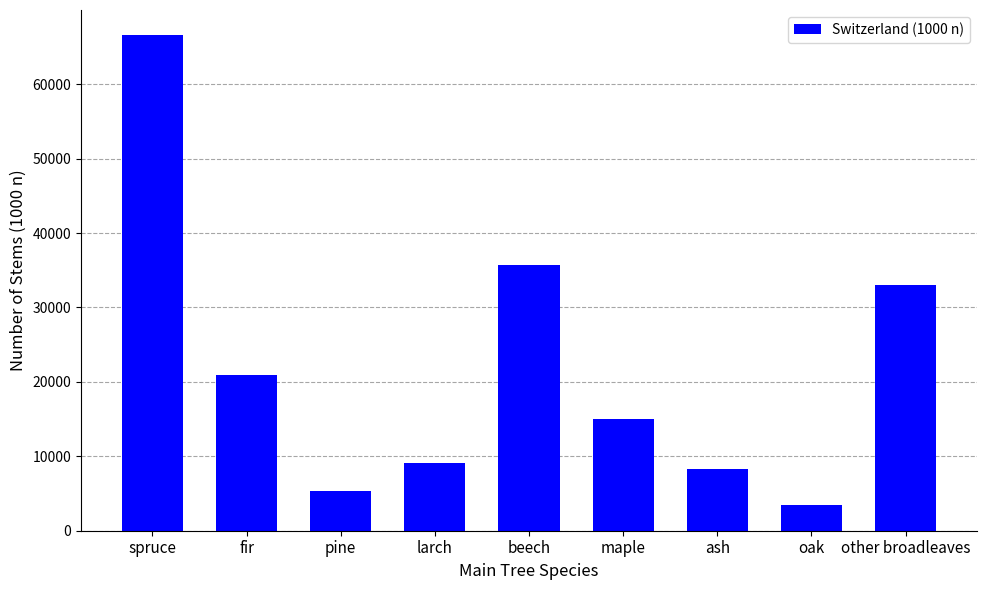

How many data points are less than 15003?

4